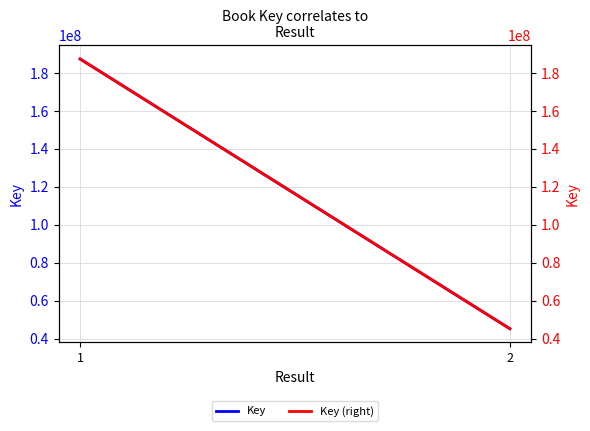

Reading left to right, what are all the values shown in this chart?

Key: 1=187396775	2=45225342
Key (right): 1=187396775	2=45225342